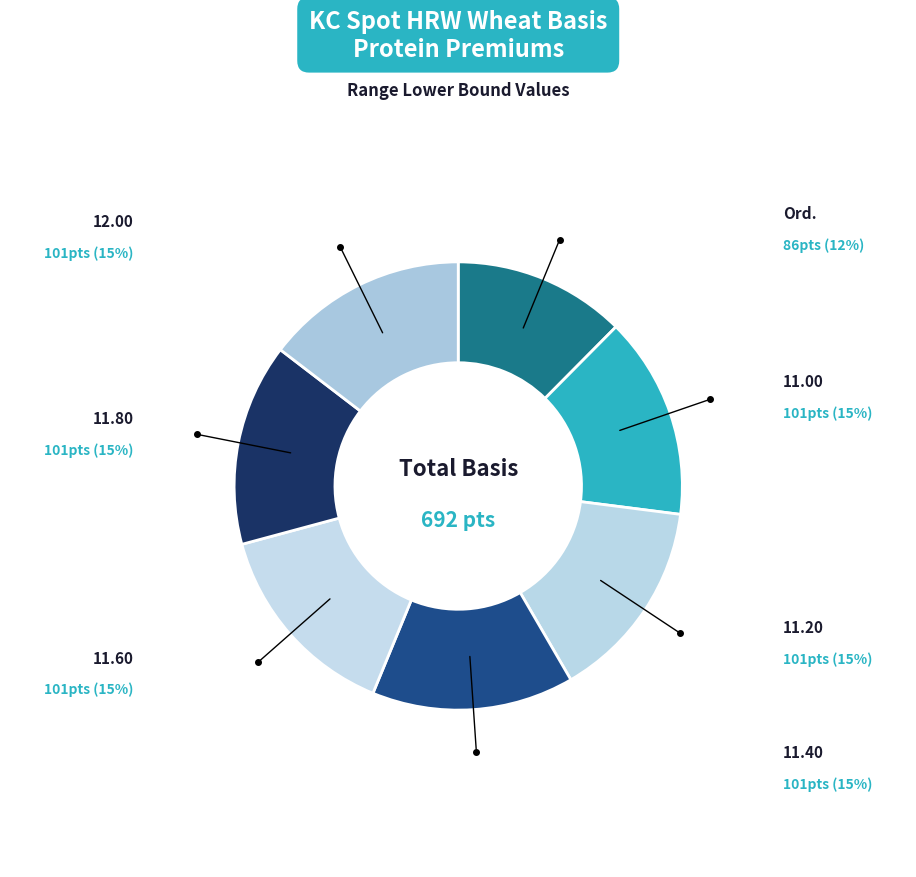

Combined, what portion of the pie is 12.00 and 11.20?

29.2%